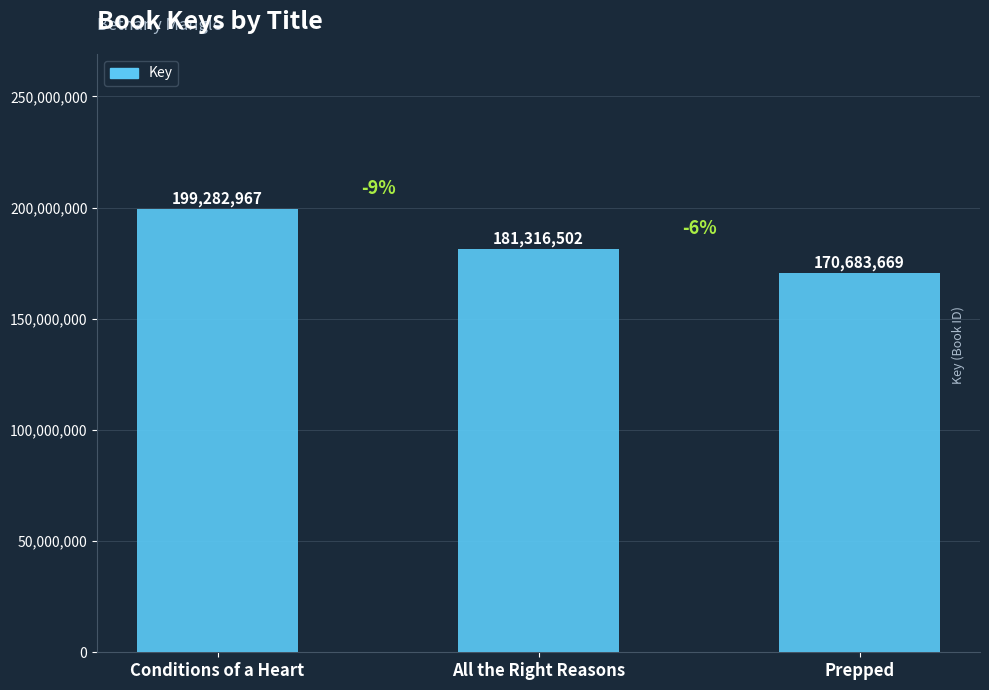

Is it true that the value at Conditions of a Heart is 199282967?

True